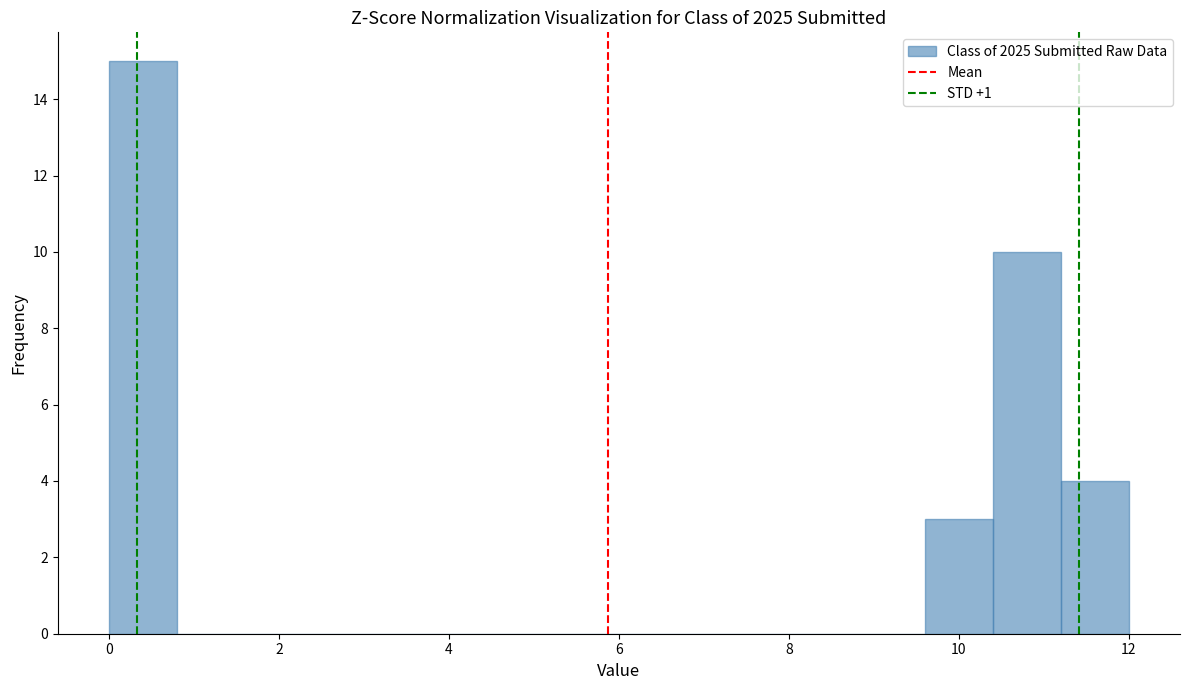

Reading left to right, transcribe this chart: for each bar, give the range it covers on the x-axis and its height. The values are not printed on the chart, so give them approximately, as read against the axis.

0.0 to 0.8: 15
0.8 to 1.6: 0
1.6 to 2.4: 0
2.4 to 3.2: 0
3.2 to 4.0: 0
4.0 to 4.8: 0
4.8 to 5.6: 0
5.6 to 6.4: 0
6.4 to 7.2: 0
7.2 to 8.0: 0
8.0 to 8.8: 0
8.8 to 9.6: 0
9.6 to 10.4: 3
10.4 to 11.2: 10
11.2 to 12.0: 4